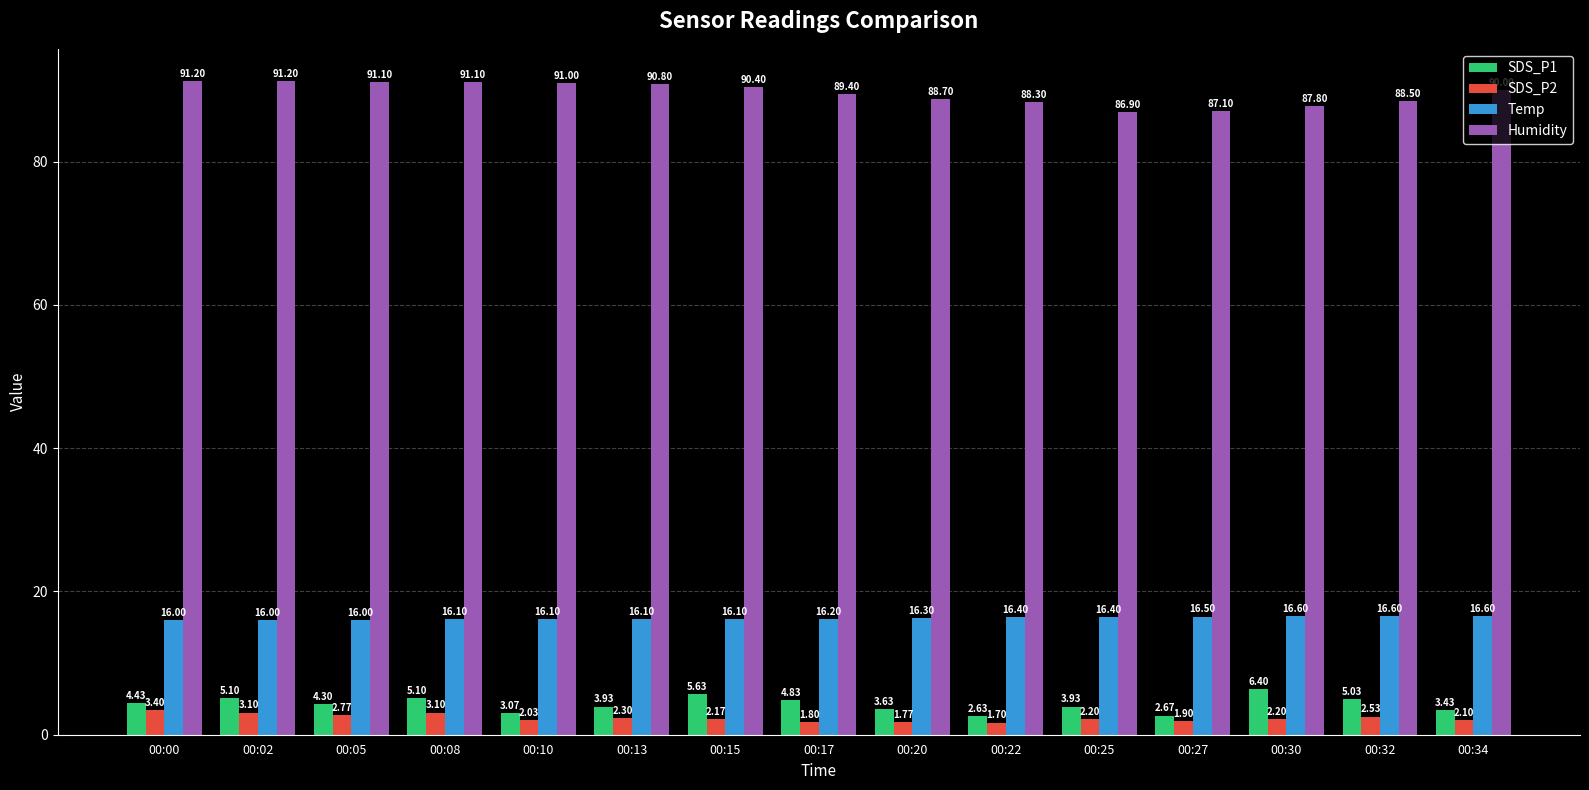

What is the maximum value for Humidity?

91.2